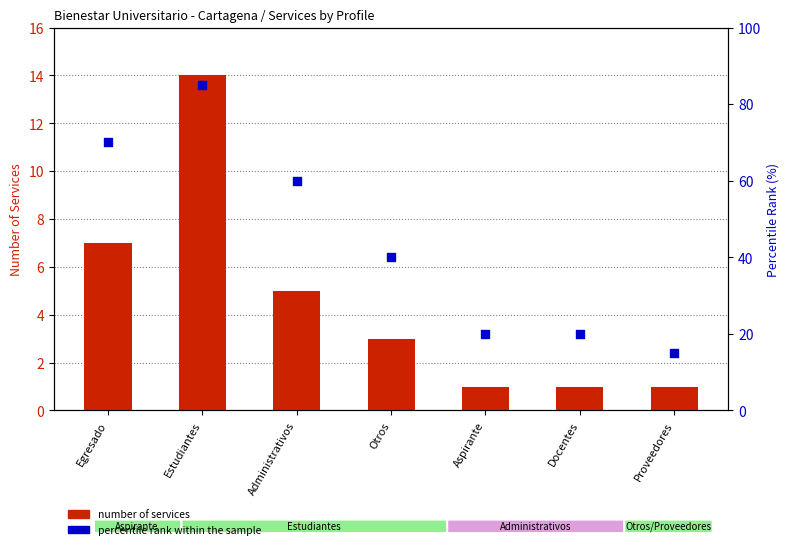

What is the total value across all series at Proveedores?

16